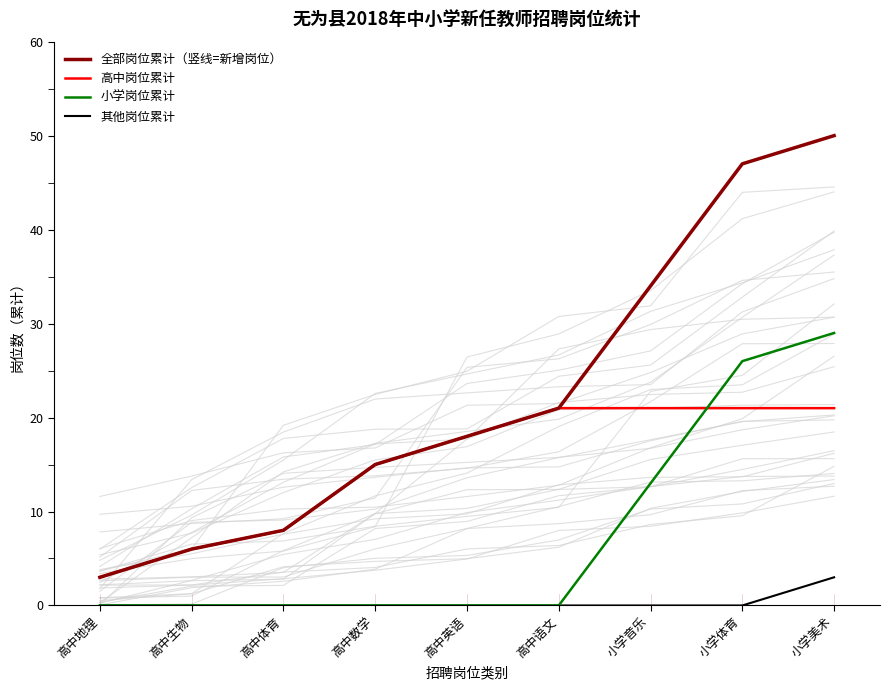

True or false: 其他岗位累计 and 小学岗位累计 cross at least once.

False